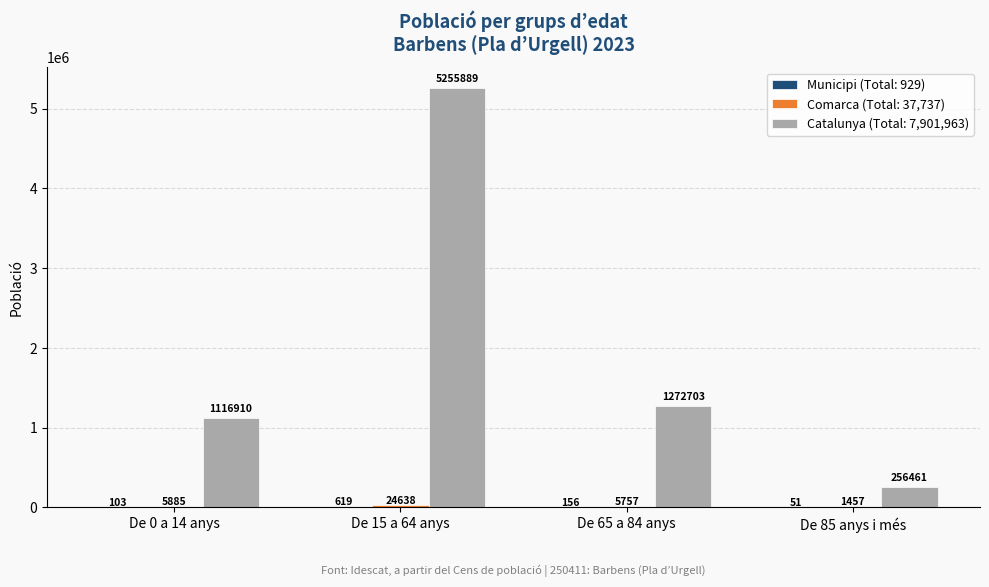

At which category is the sum across all series the highest?

De 15 a 64 anys